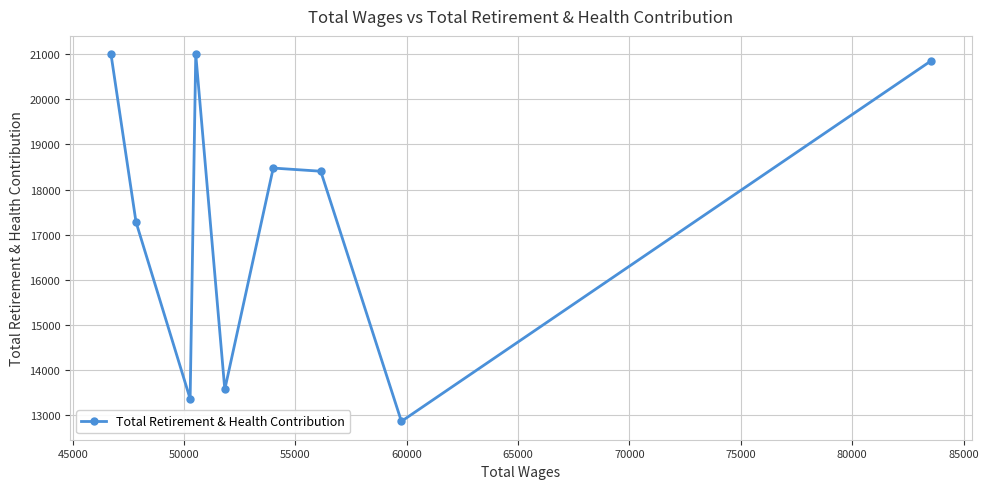

How many interior local valleys (lower than both neighbors) does the data have?

3